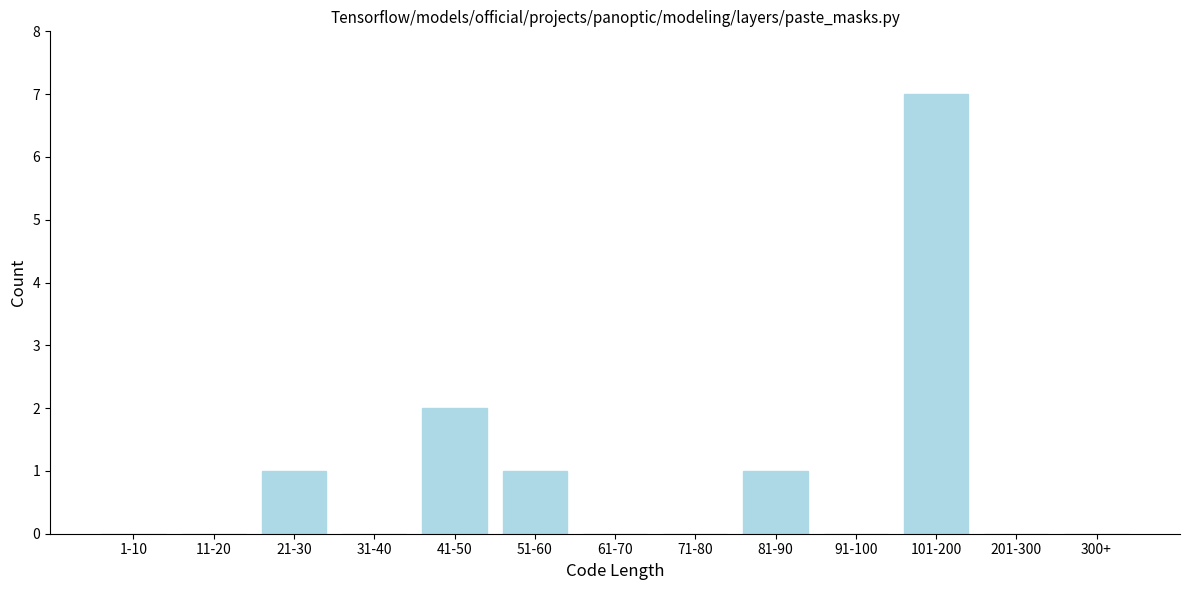

Reading left to right, transcribe all the data shown in this chart.

1-10=0	11-20=0	21-30=1	31-40=0	41-50=2	51-60=1	61-70=0	71-80=0	81-90=1	91-100=0	101-200=7	201-300=0	300+=0